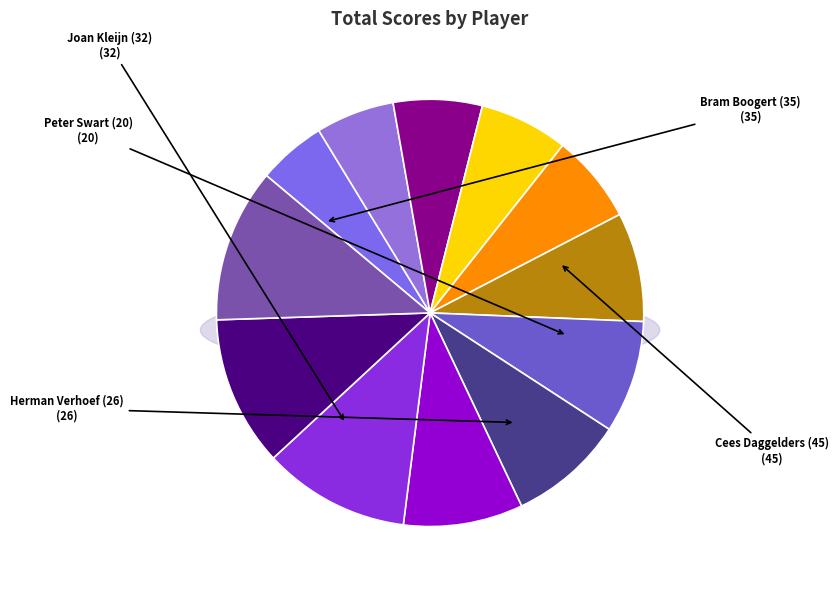

Is it true that Dirk van Straten (44) is 11% of the pie?

True